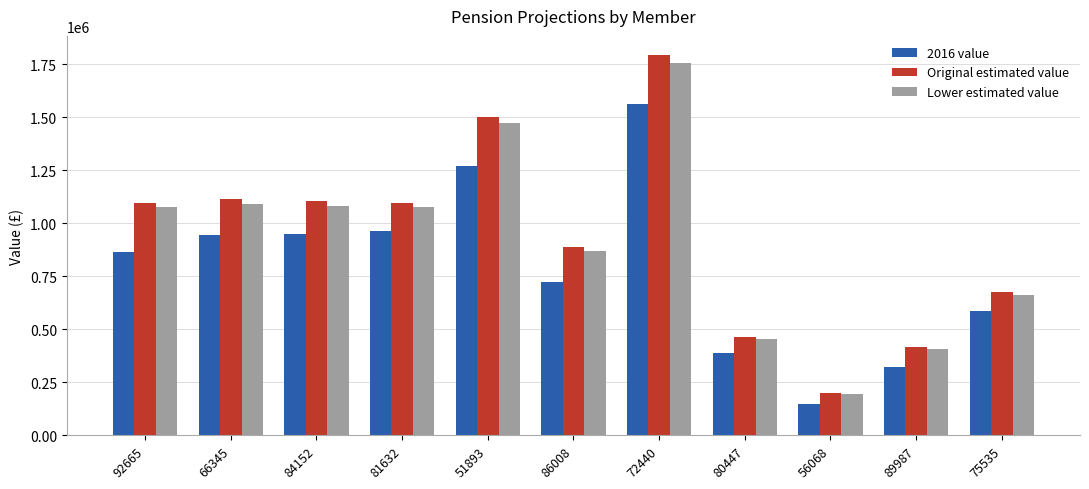

How many bars are there in each group?

3